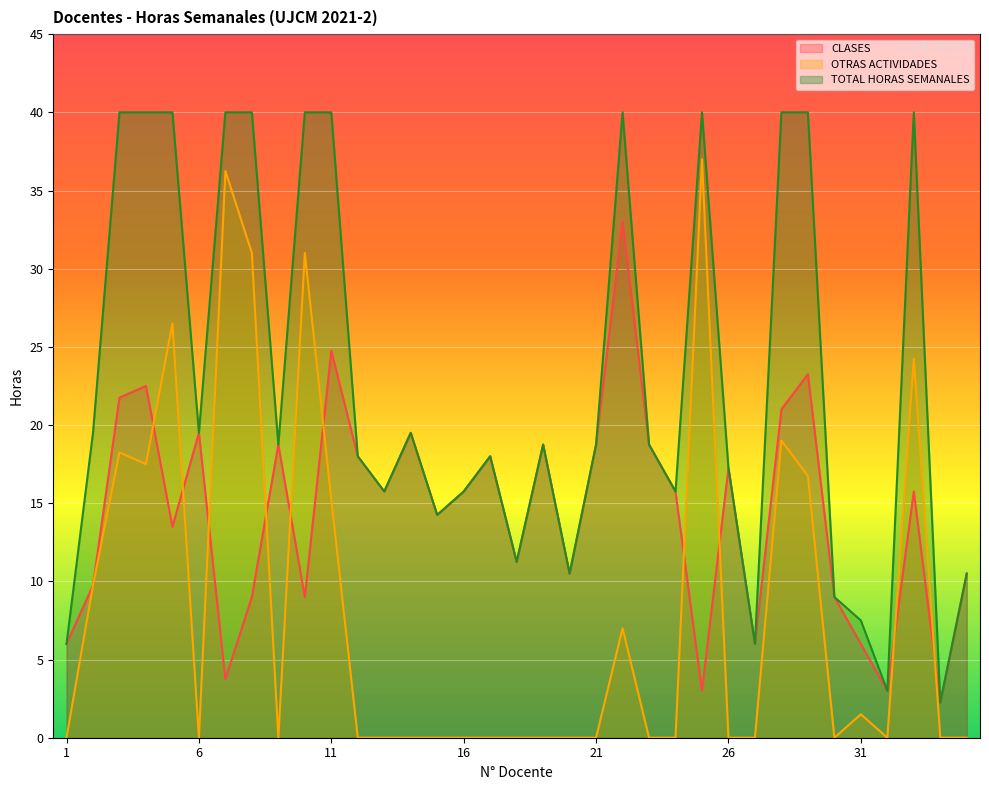

At which category is the sum across all series the highest?

3